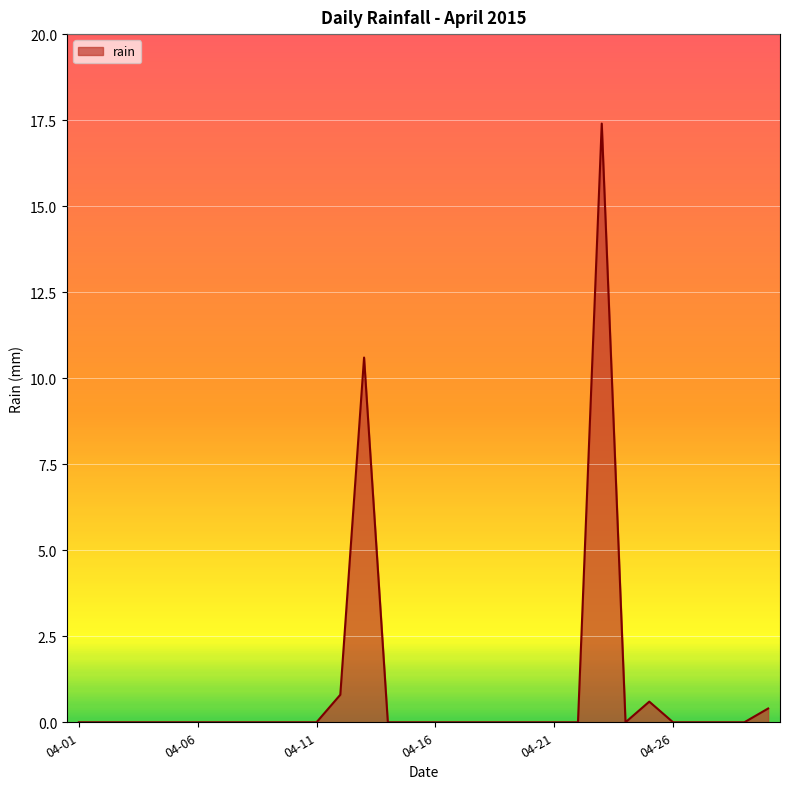

What is the maximum value shown in the chart?

17.4